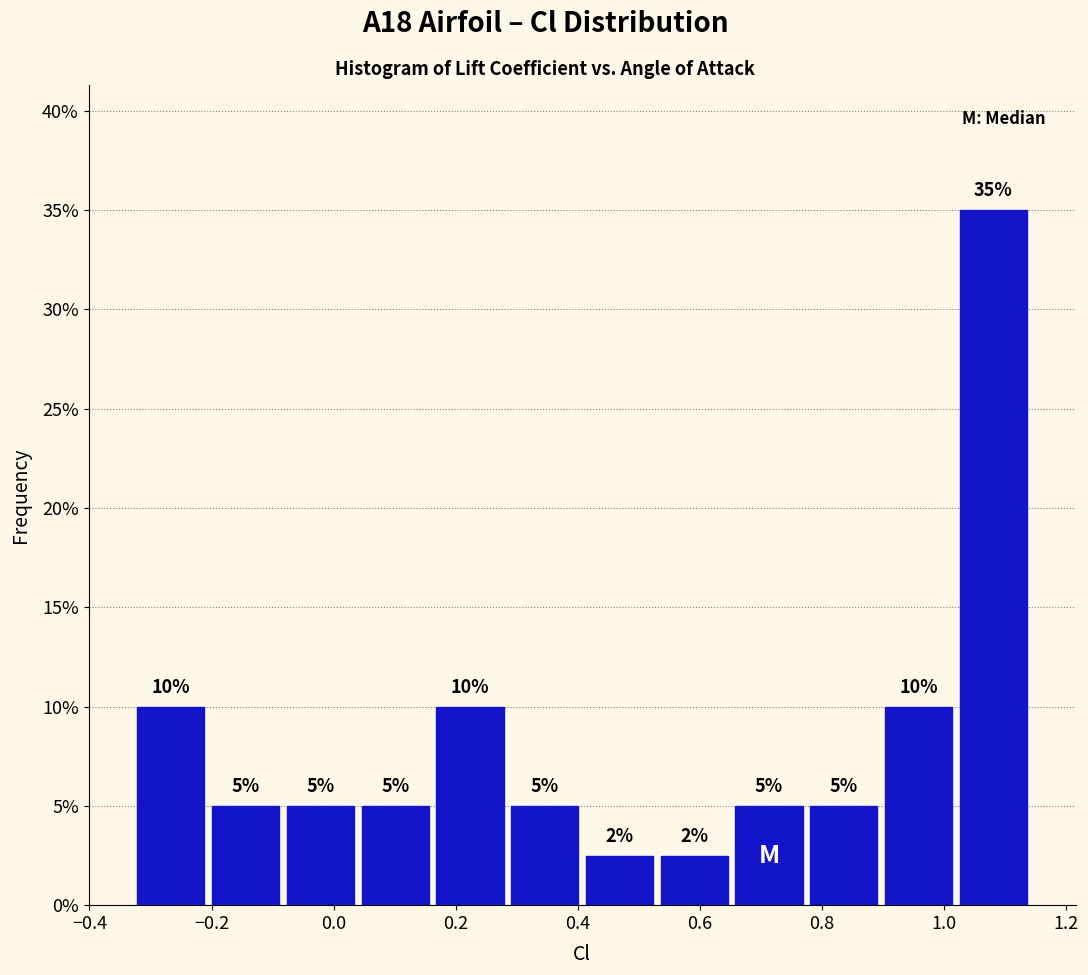

Which range on the x-axis has the tallest bar?

1.02 to 1.14